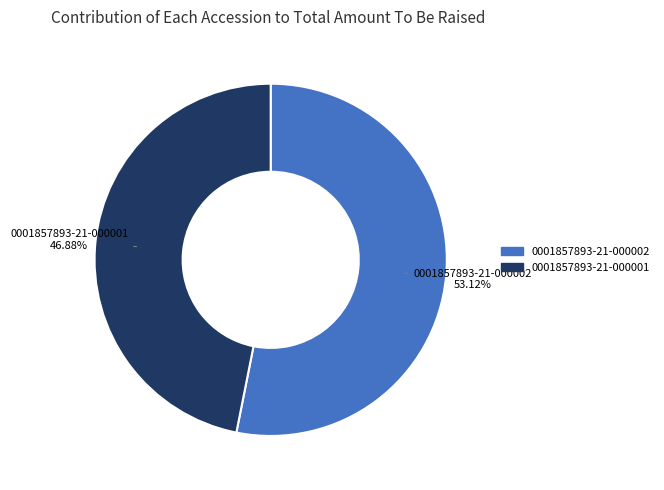

What is the smallest slice in the pie chart?

0001857893-21-000001